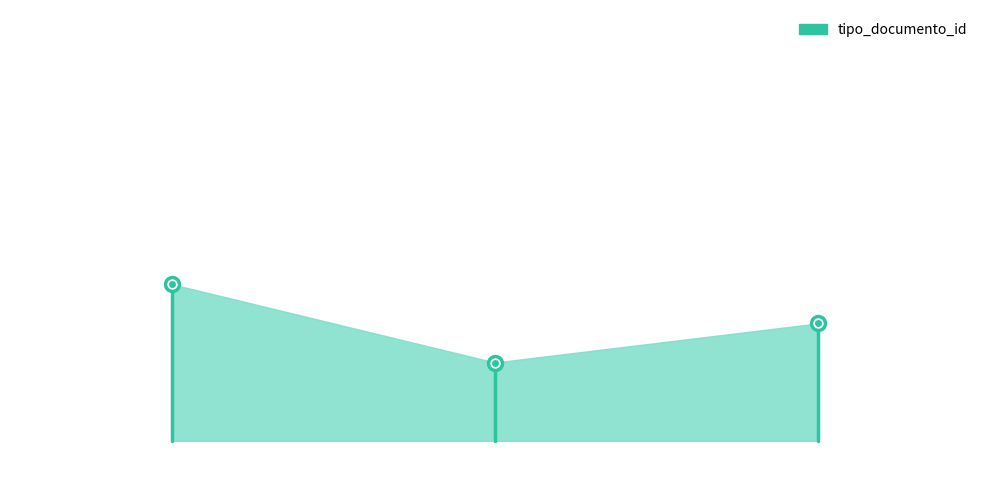

Reading left to right, transcribe all the data shown in this chart.

38	36	37